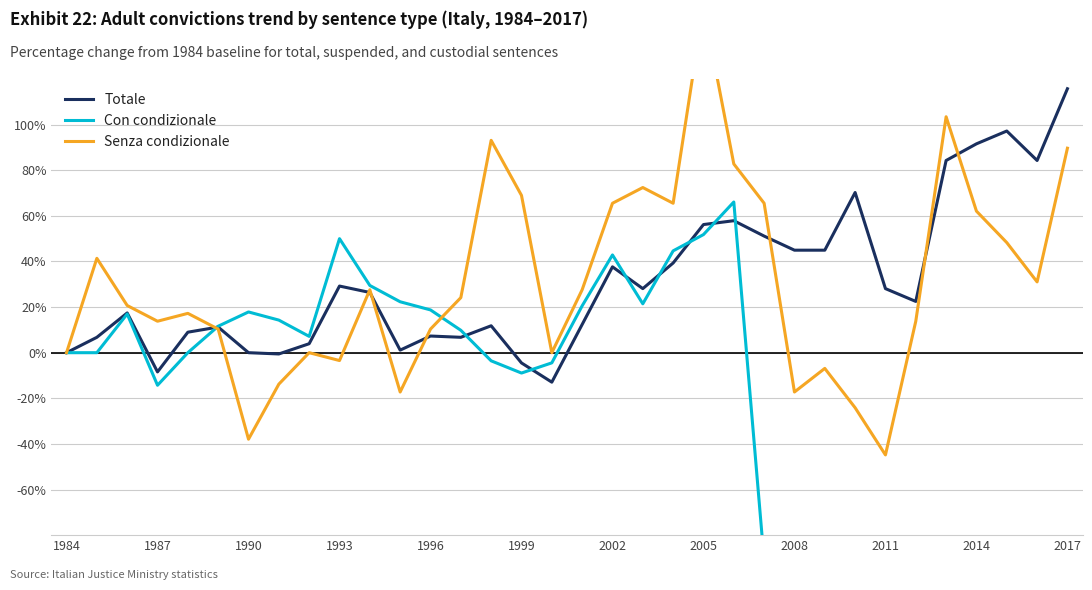

Reading left to right, what are all the values shown in this chart?

Totale: 0.0	6.7	17.4	-8.4	9.0	11.2	0.0	-0.6	3.9	29.2	26.4	1.1	7.3	6.7	11.8	-4.5	-12.9	12.4	37.6	28.1	39.3	56.2	57.9	51.1	44.9	44.9	70.2	28.1	22.5	84.3	91.6	97.2	84.3	115.7
Con condizionale: 0.0	0.0	17.0	-14.3	0.0	11.6	17.9	14.3	7.1	50.0	29.5	22.3	18.8	9.8	-3.6	-8.9	-4.5	20.5	42.9	21.4	44.6	51.8	66.1	-91.1	-91.1	-91.1	-81.2	-97.3	-93.8	-86.6	-89.3	-91.1	-90.2	-91.1
Senza condizionale: 0.0	41.4	20.7	13.8	17.2	10.3	-37.9	-13.8	0.0	-3.4	27.6	-17.2	10.3	24.1	93.1	69.0	0.0	27.6	65.5	72.4	65.5	151.7	82.8	65.5	-17.2	-6.9	-24.1	-44.8	13.8	103.4	62.1	48.3	31.0	89.7